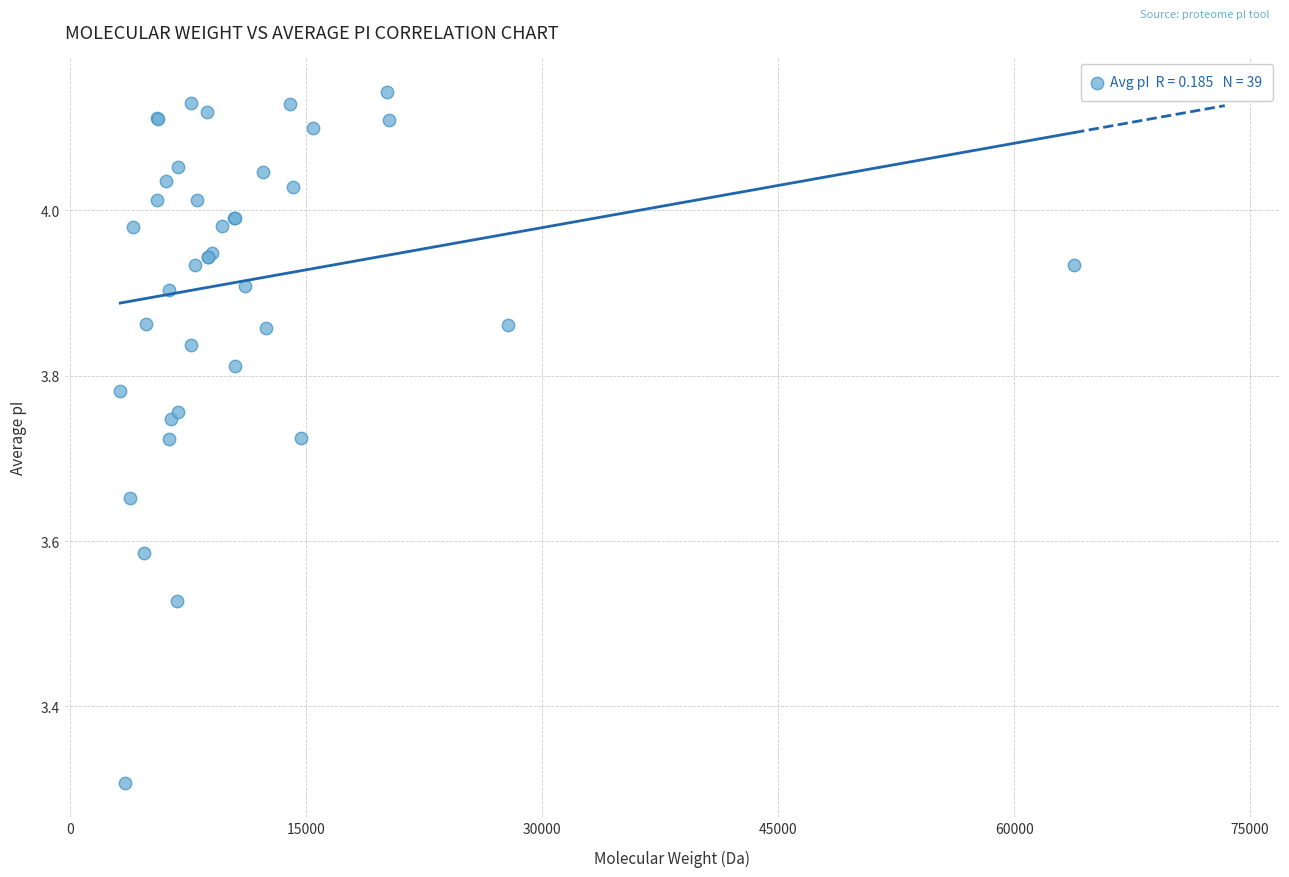

What Y value in the scatter plot is closest to 3?

3.3